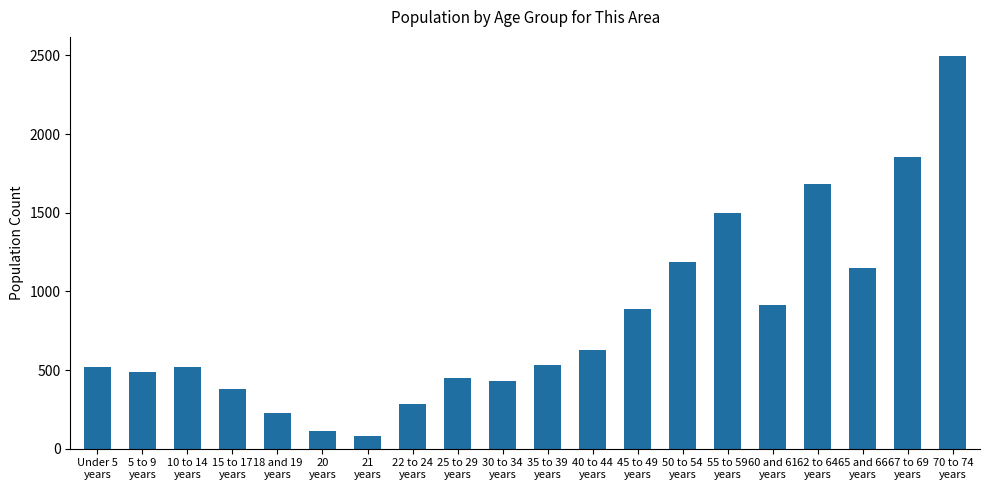

What is the label of the 2nd bar from the left?

5 to 9
years